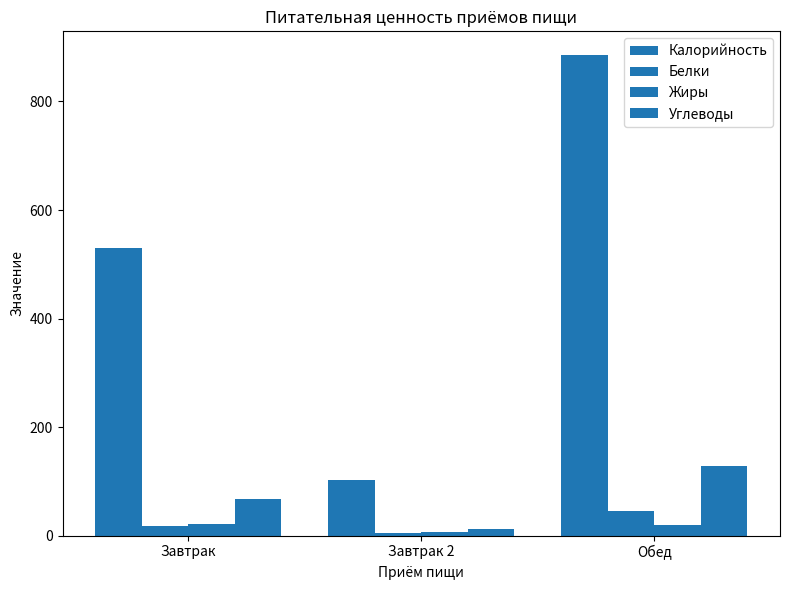

Where is Калорийность nearest to the value 494?

Завтрак